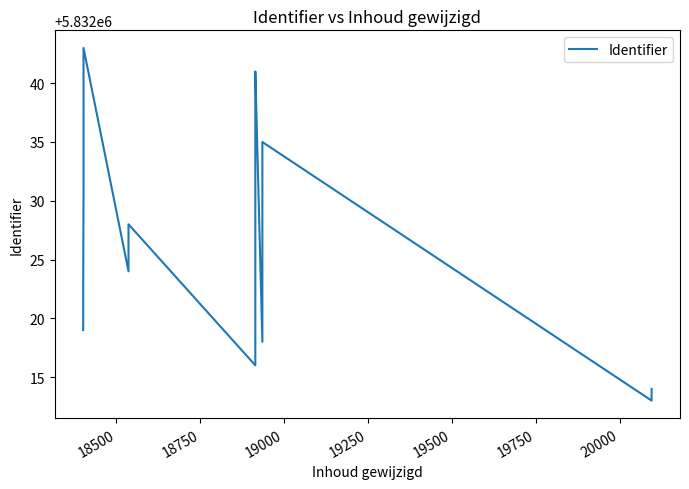

What is the greatest value displayed?

5832043